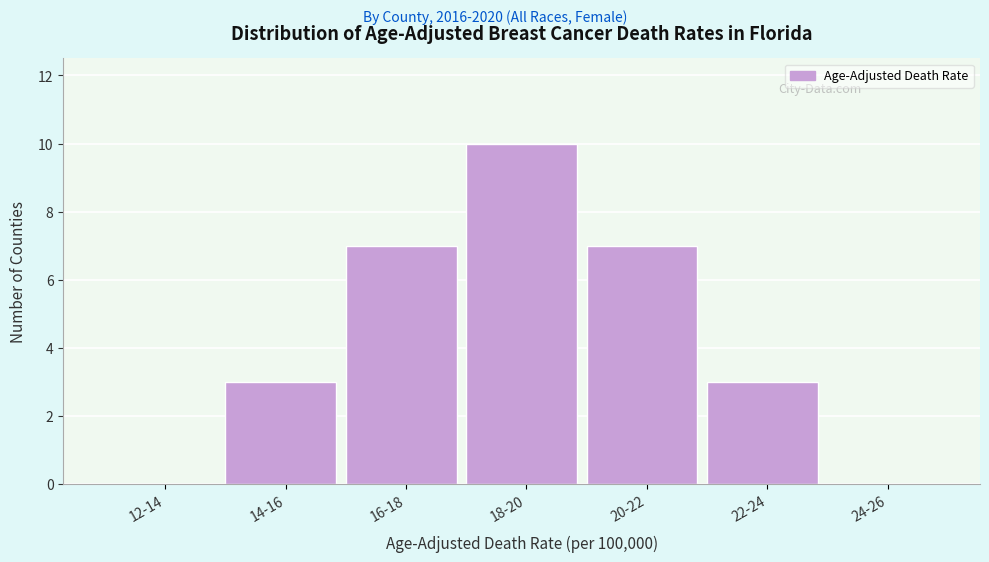

Reading left to right, what are all the values shown in this chart?

12-14=0	14-16=3	16-18=7	18-20=10	20-22=7	22-24=3	24-26=0